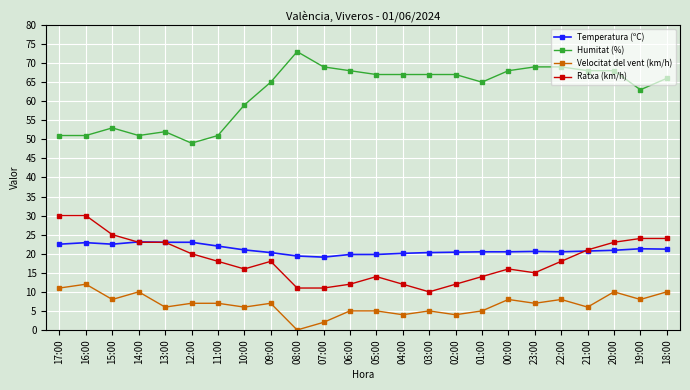

Does the chart display data point markers on the line(s)?

Yes